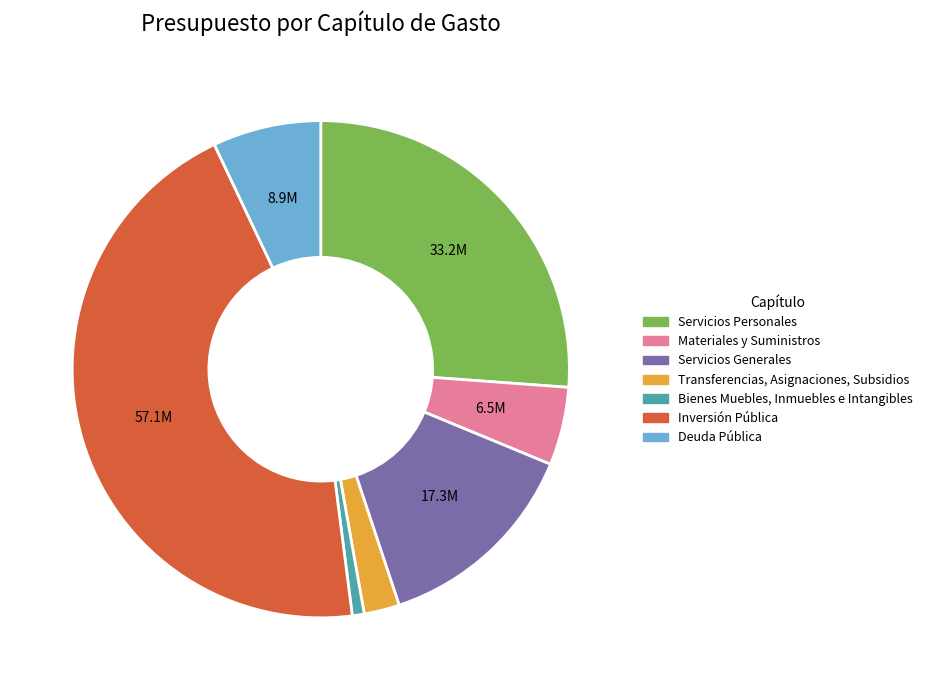

Between Bienes Muebles, Inmuebles e Intangibles and Servicios Personales, which is larger?

Servicios Personales